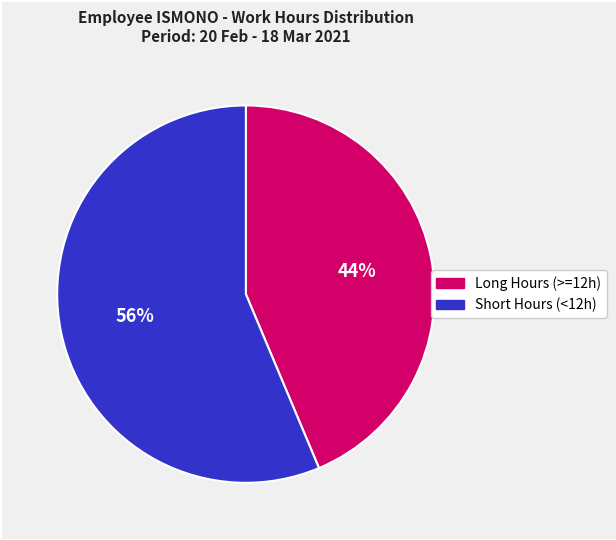

To the nearest percent, what is the average slice percentage?

50%